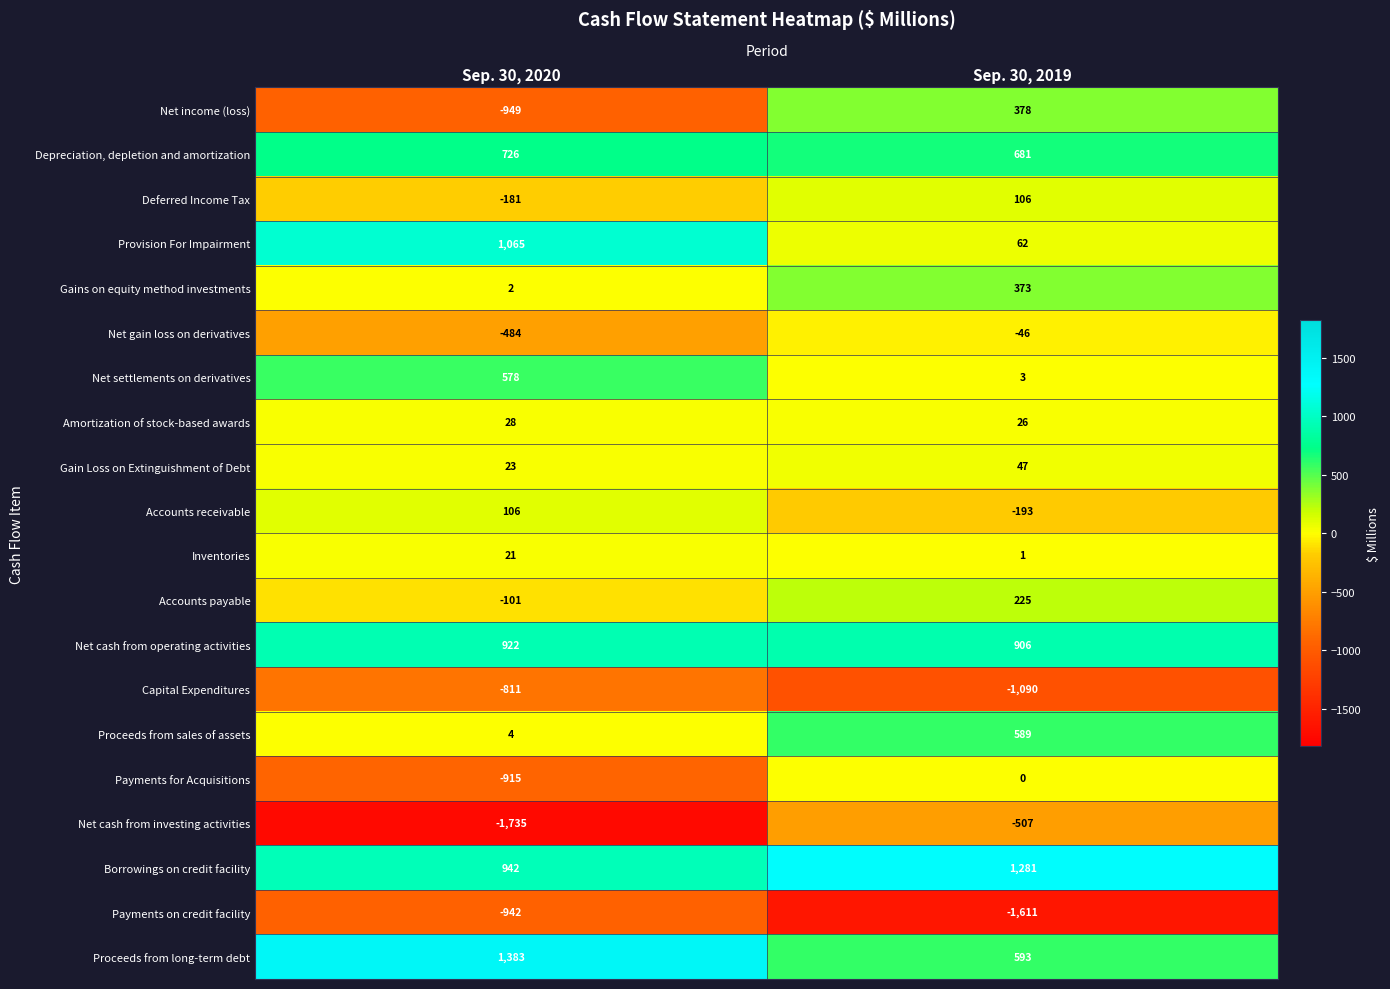

Read the Payments for Acquisitions value at Sep. 30, 2020.

-915